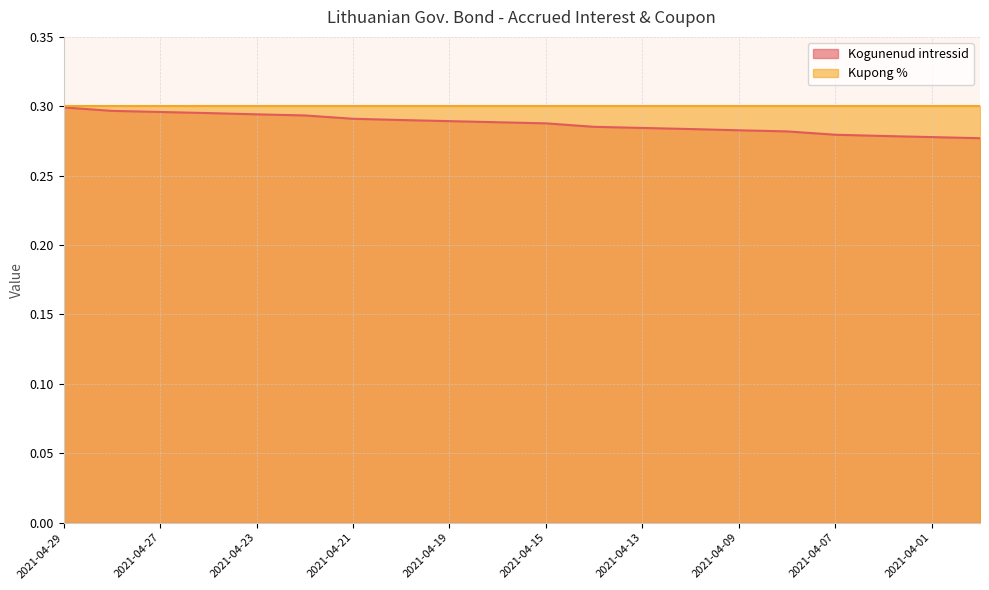

How many lines are shown in the chart?

2